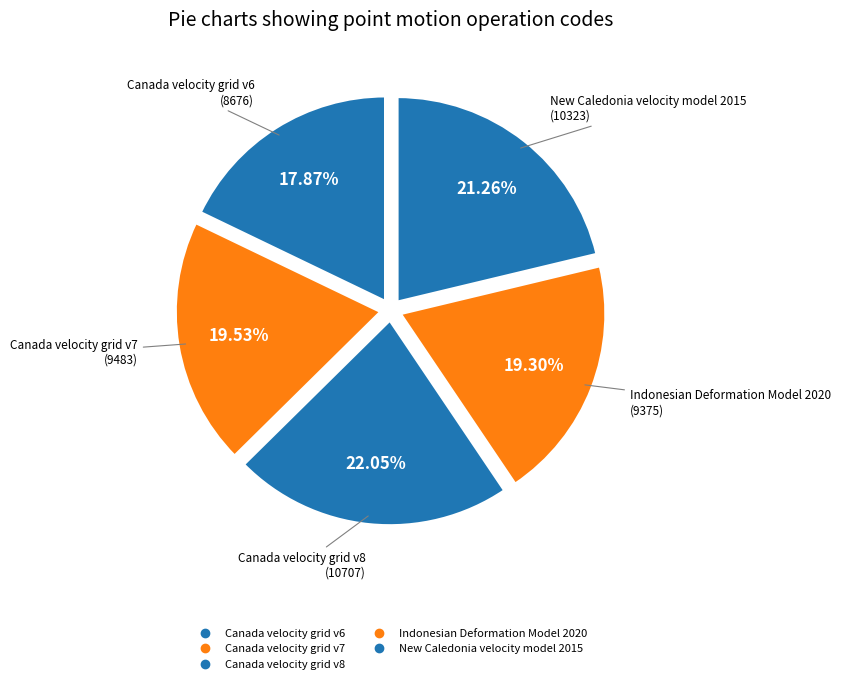

Rank the categories by value from highest to lowest.

Canada velocity grid v8, New Caledonia velocity model 2015, Canada velocity grid v7, Indonesian Deformation Model 2020, Canada velocity grid v6